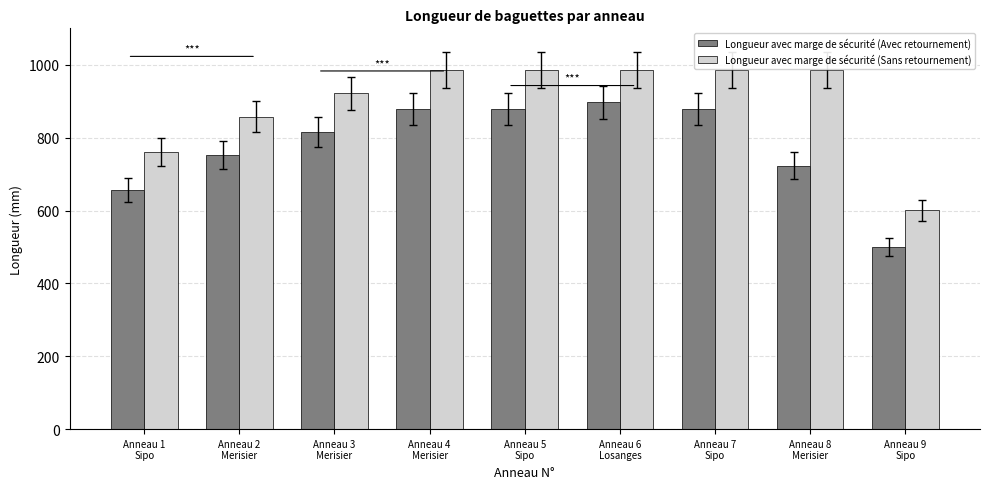

What is the lowest value of the Longueur avec marge de sécurité (Avec retournement) series?

499.3